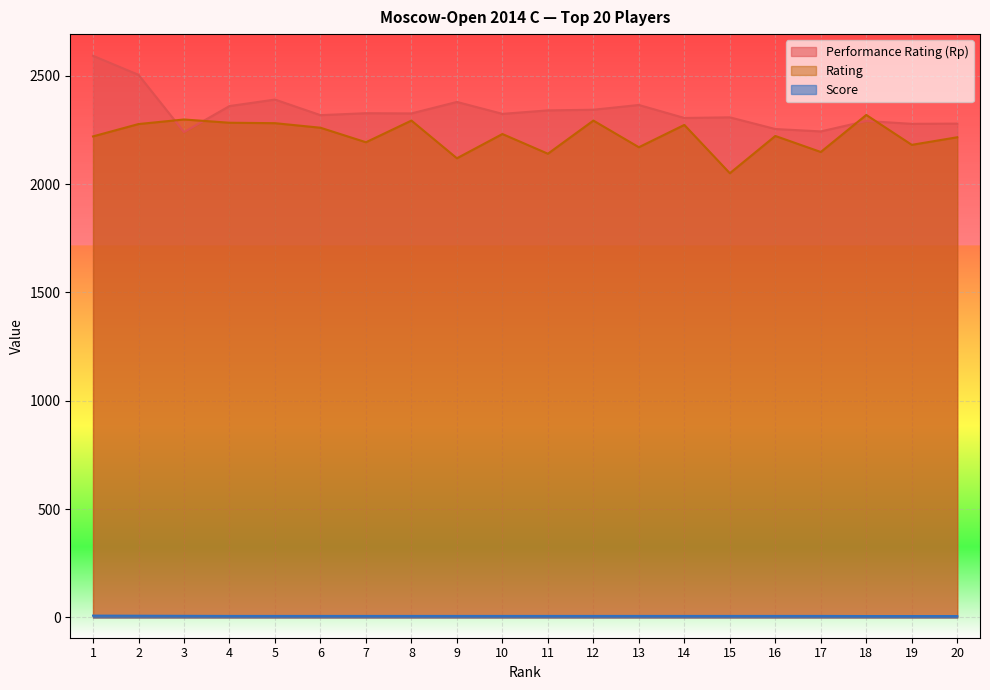

What is the total value across all series at 12?

4643.0